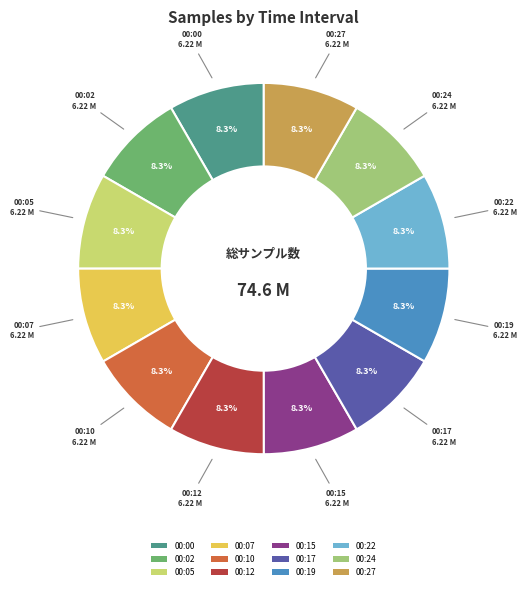

What is the total percentage of 00:05 and 00:02?

16.7%